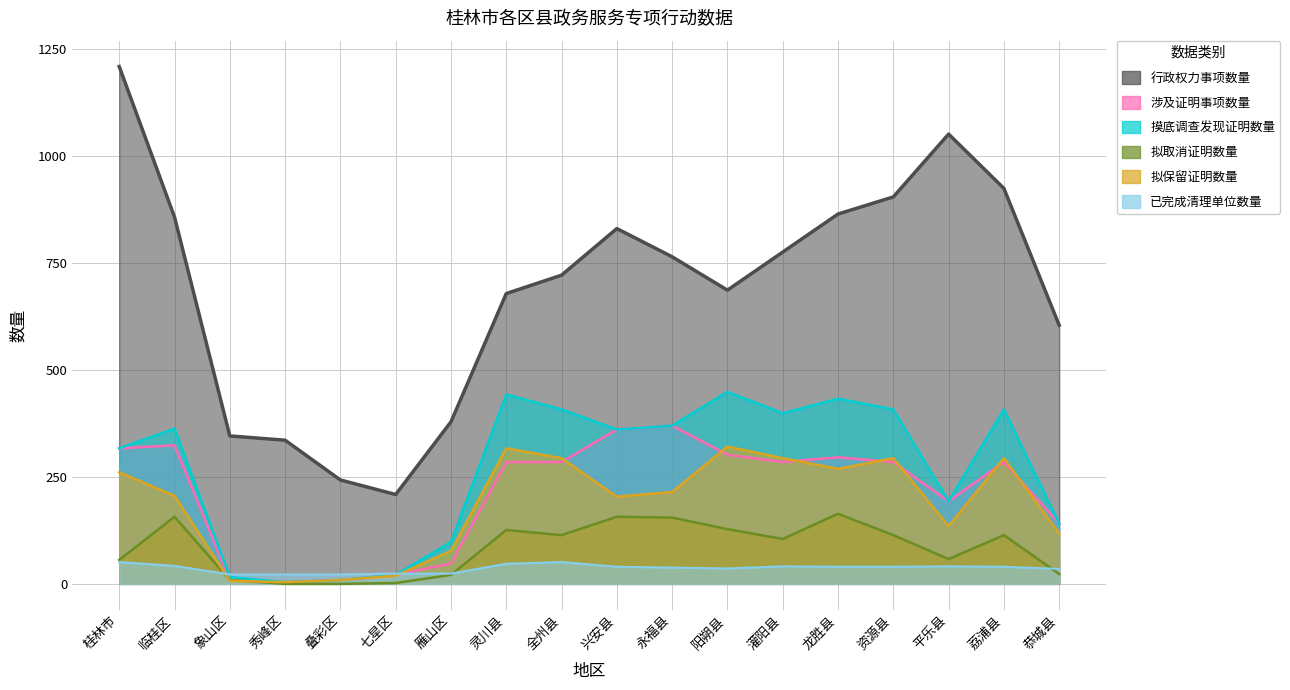

Between which two adjacent categories do 拟保留证明数量 and 已完成清理单位数量 first intersect?

临桂区 and 象山区